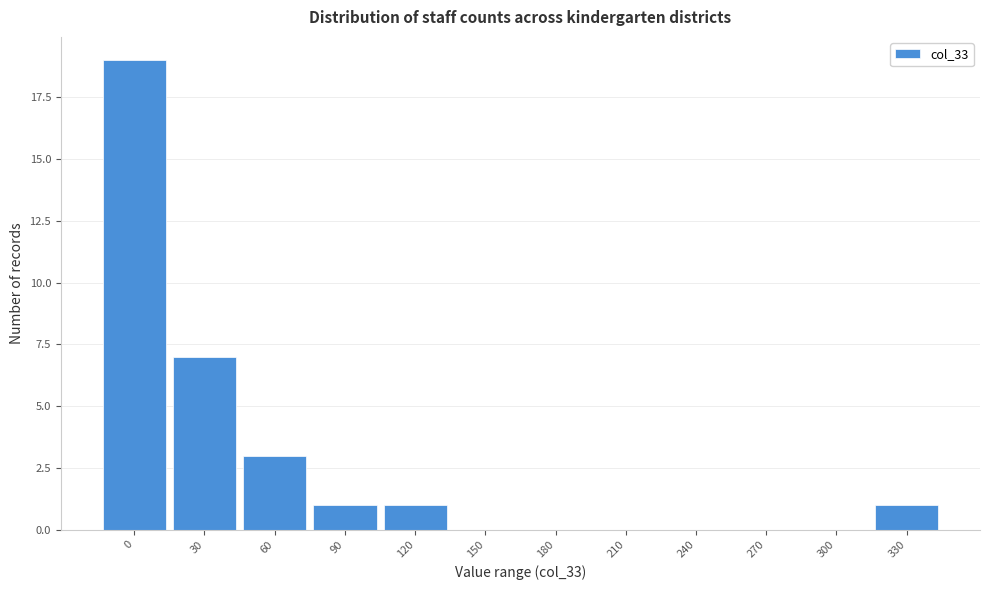

Reading left to right, list all the values displayed in this chart.

0=19	30=7	60=3	90=1	120=1	150=0	180=0	210=0	240=0	270=0	300=0	330=1